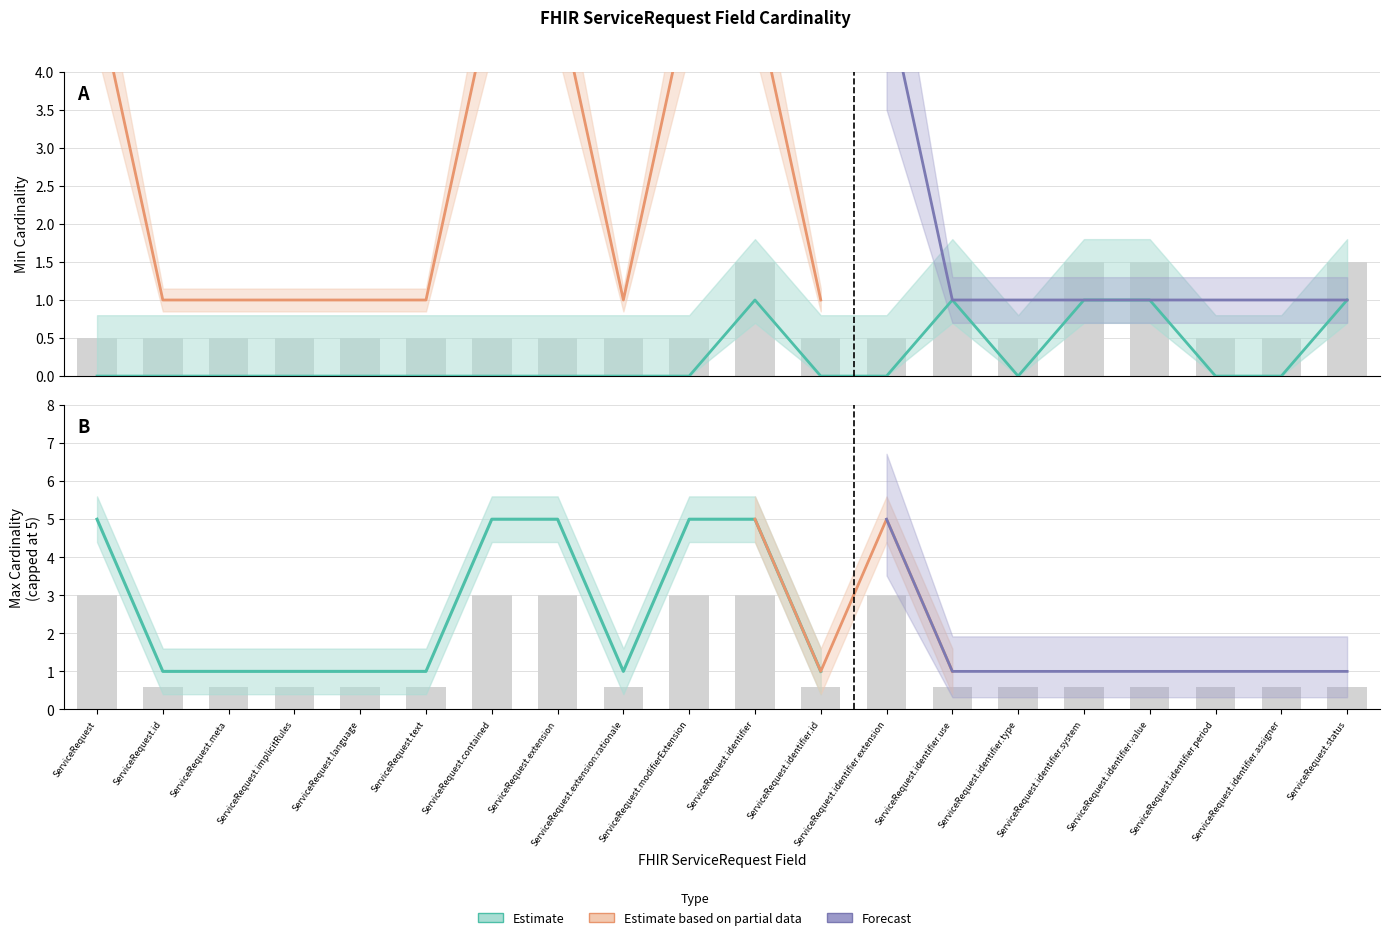

What is the spread (max minus min) of values at ServiceRequest.extension?

3.0